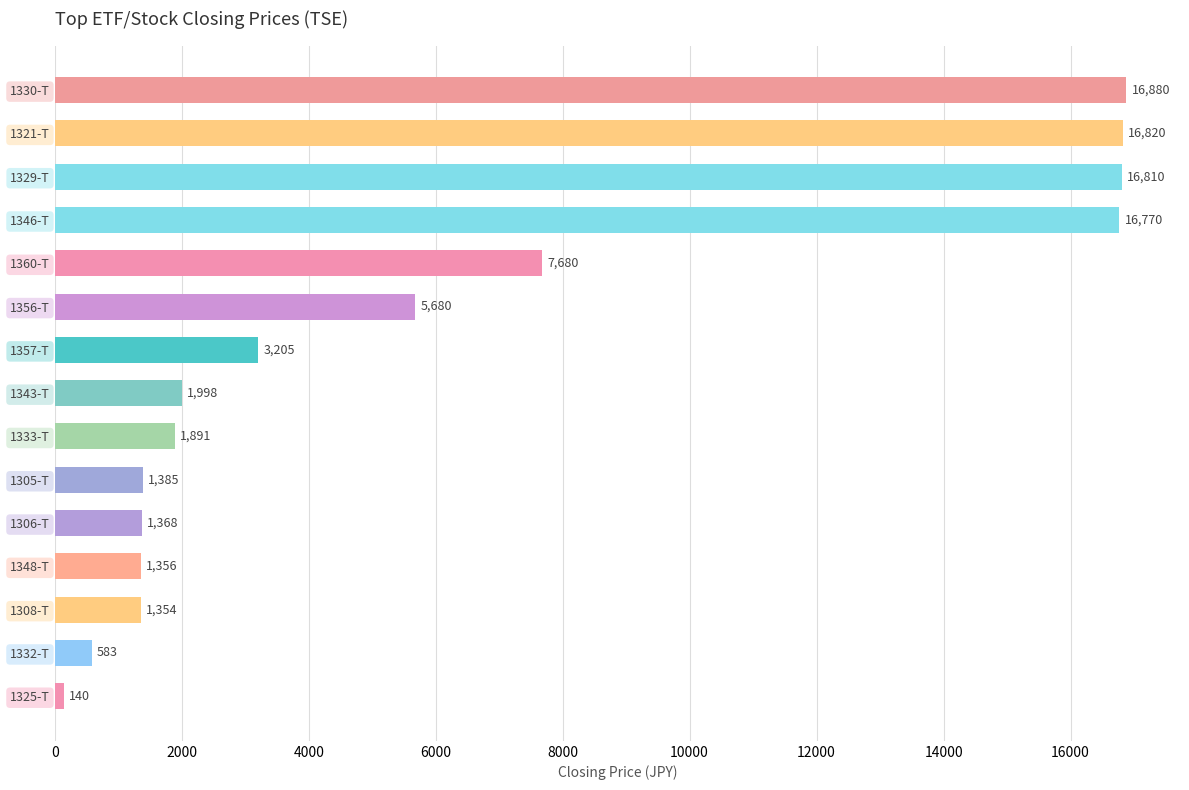

What is the change in value from 1360-T to 1333-T?

-5789